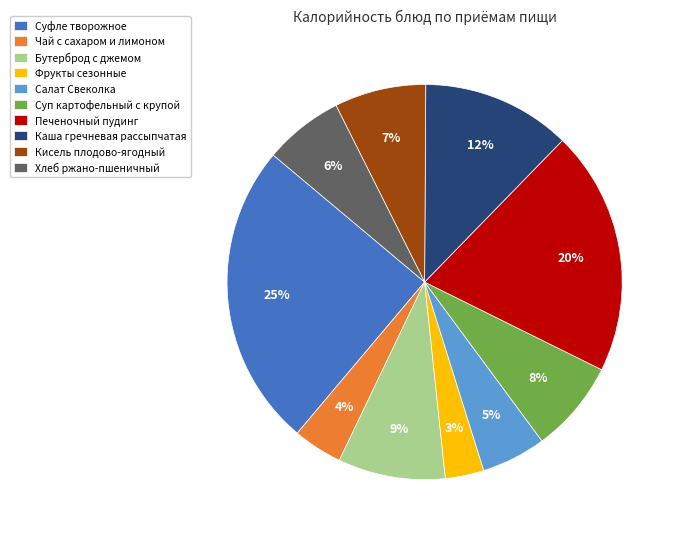

Combined, do Хлеб ржано-пшеничный and Каша гречневая рассыпчатая account for over 50%?

No